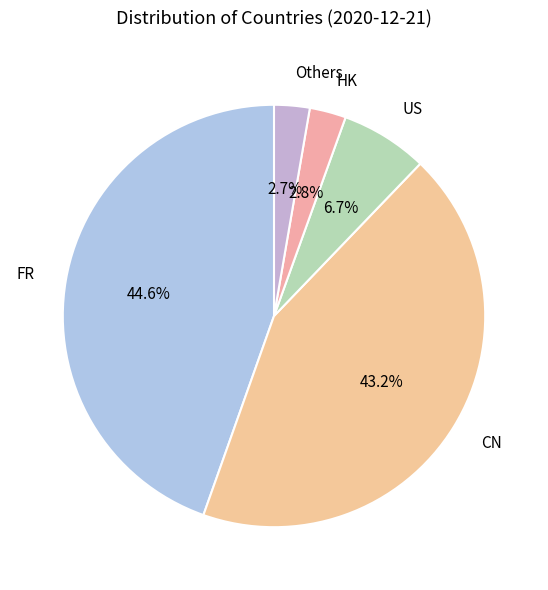

Which slice is the largest?

FR